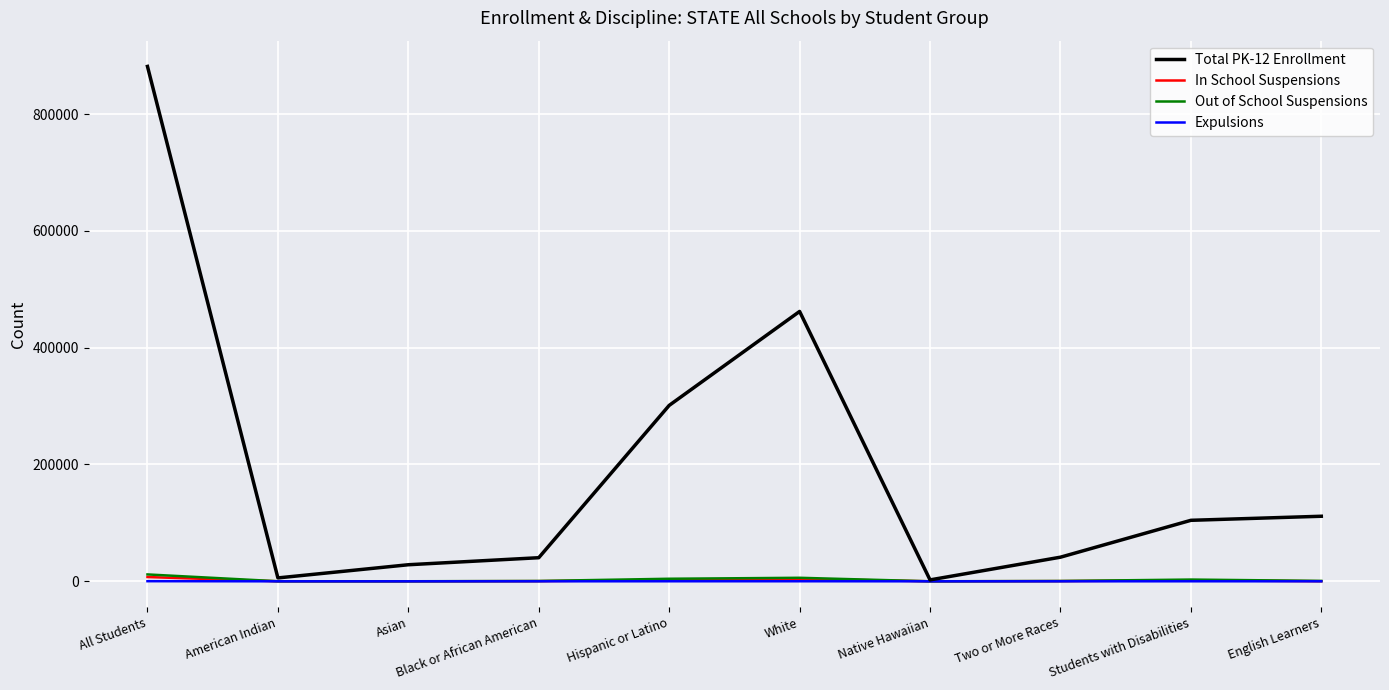

The Total PK-12 Enrollment series shows 462016 at White. True or false?

True